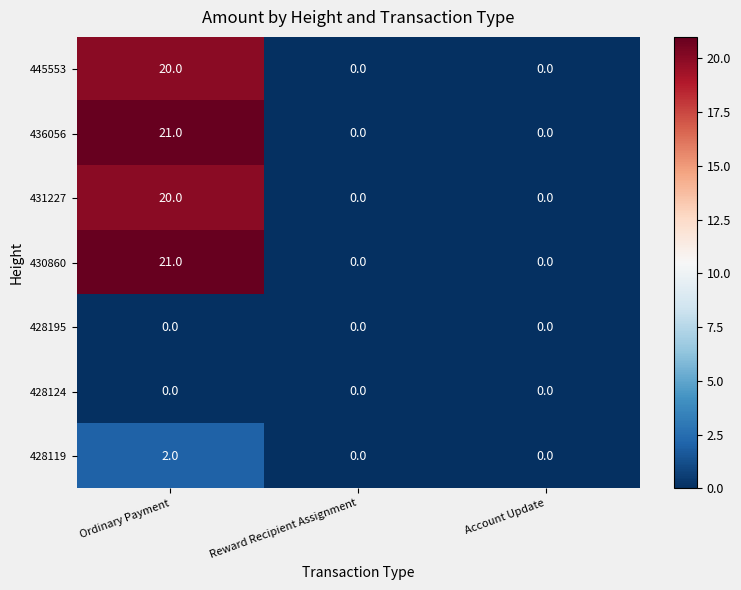

Reading left to right, what are all the values shown in this chart?

445553: Ordinary Payment=20	Reward Recipient Assignment=0	Account Update=0
436056: Ordinary Payment=21	Reward Recipient Assignment=0	Account Update=0
431227: Ordinary Payment=20	Reward Recipient Assignment=0	Account Update=0
430860: Ordinary Payment=21	Reward Recipient Assignment=0	Account Update=0
428195: Ordinary Payment=0	Reward Recipient Assignment=0	Account Update=0
428124: Ordinary Payment=0	Reward Recipient Assignment=0	Account Update=0
428119: Ordinary Payment=2	Reward Recipient Assignment=0	Account Update=0